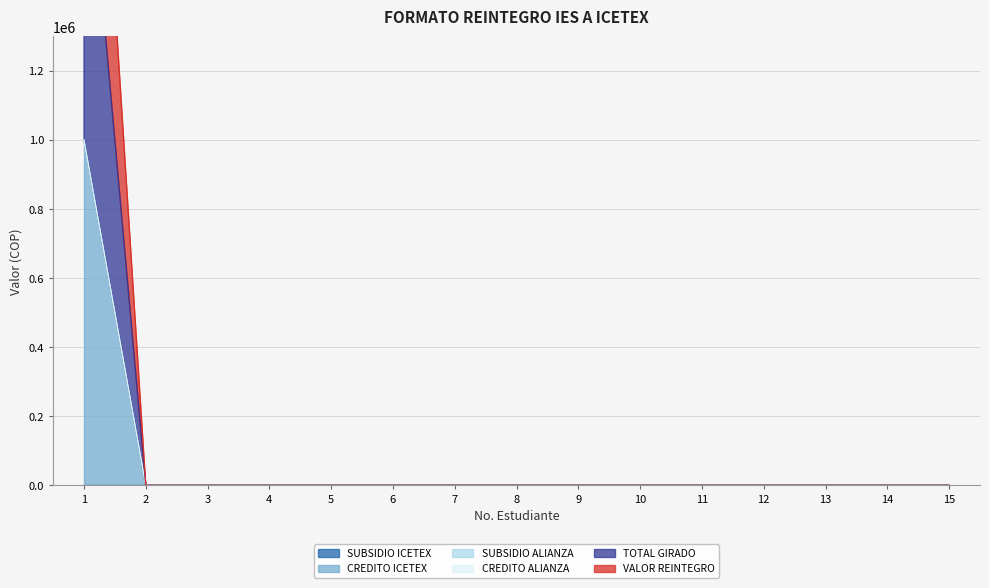

True or false: CREDITO ICETEX has more than 0 interior local peaks.

False